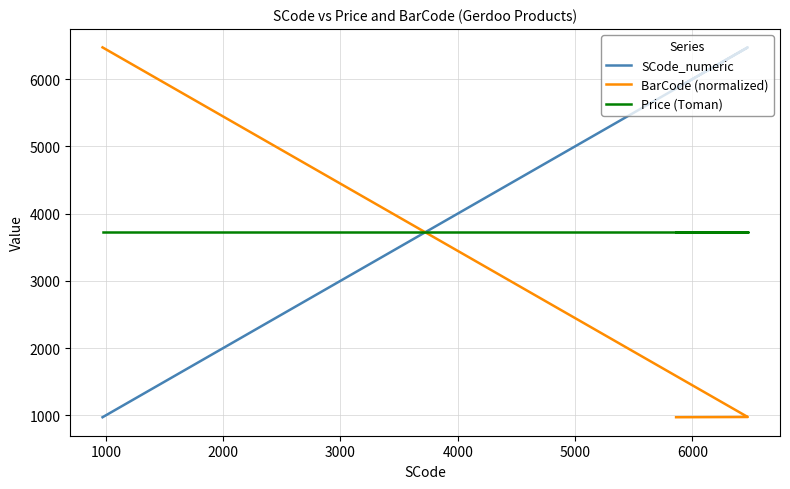

What is the greatest value displayed?

6473.0